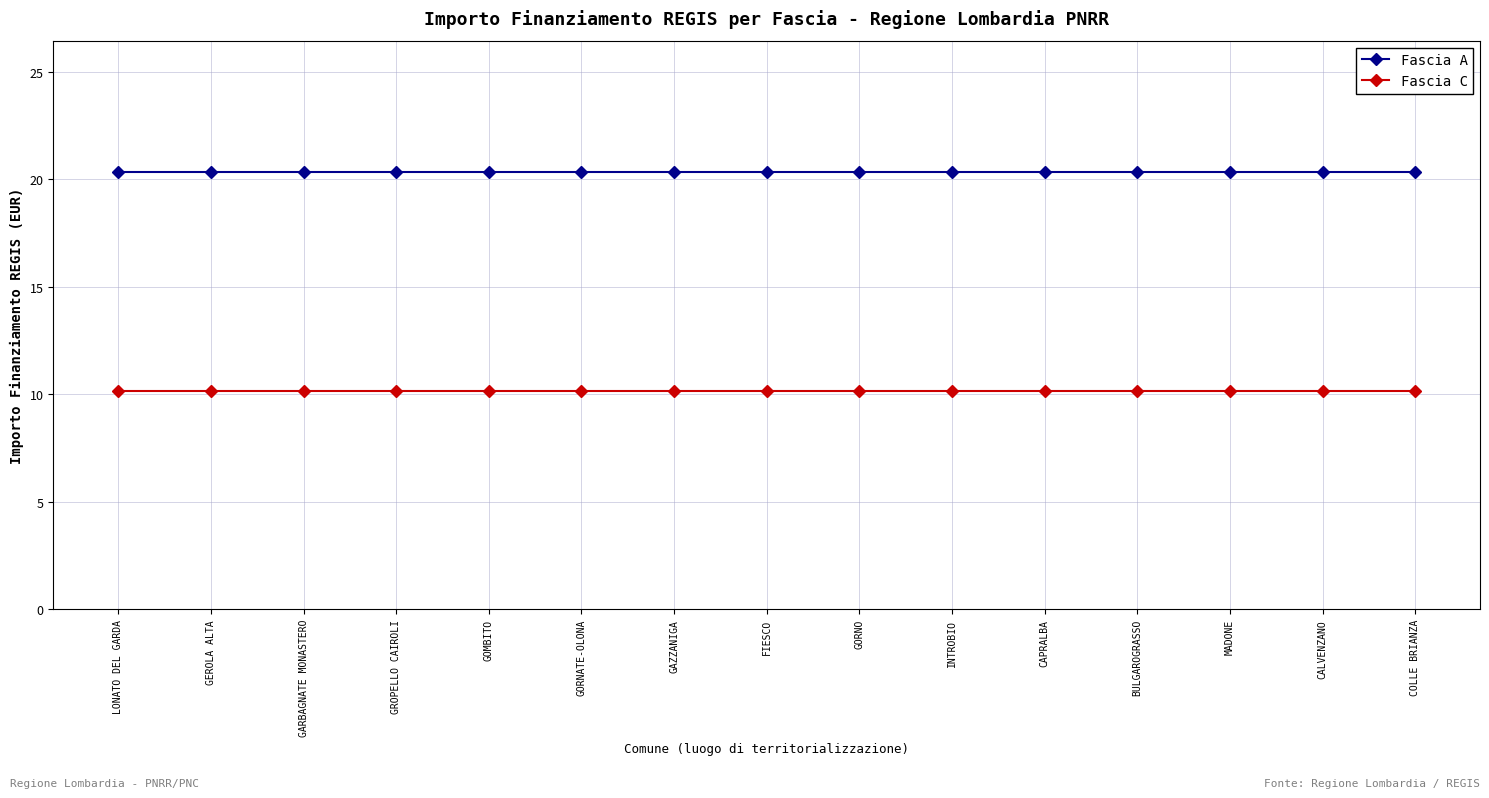

Which series has the largest total across all categories?

Fascia A